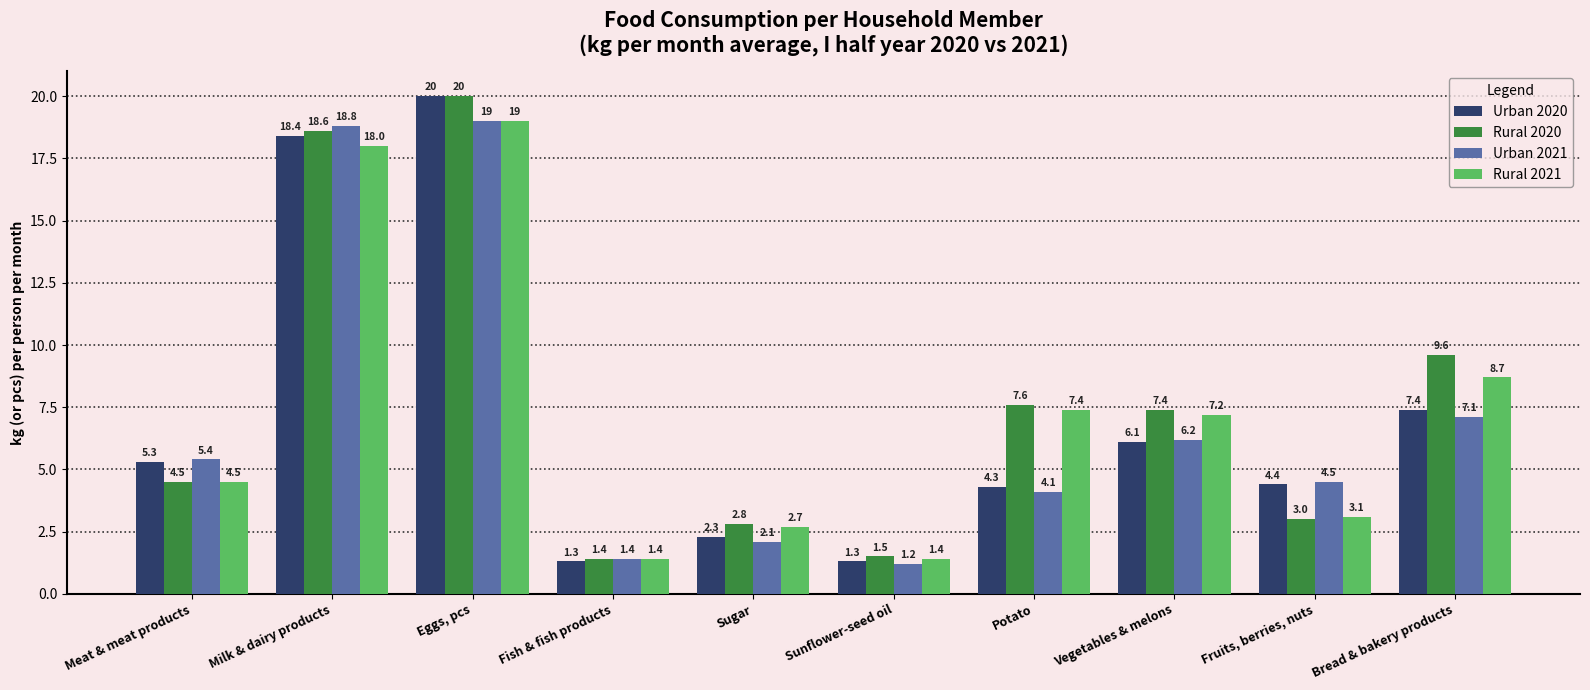

What is the maximum value for Urban 2021?

19.0